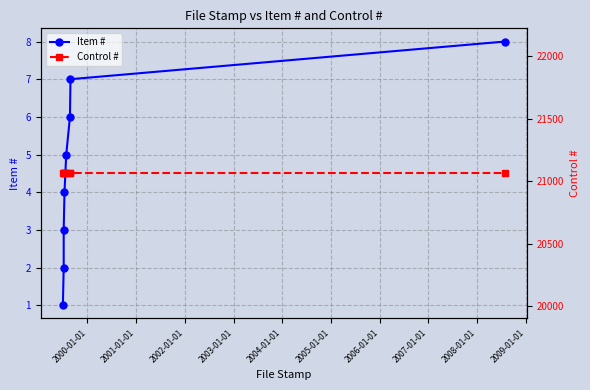

Which series has the largest total across all categories?

Control #